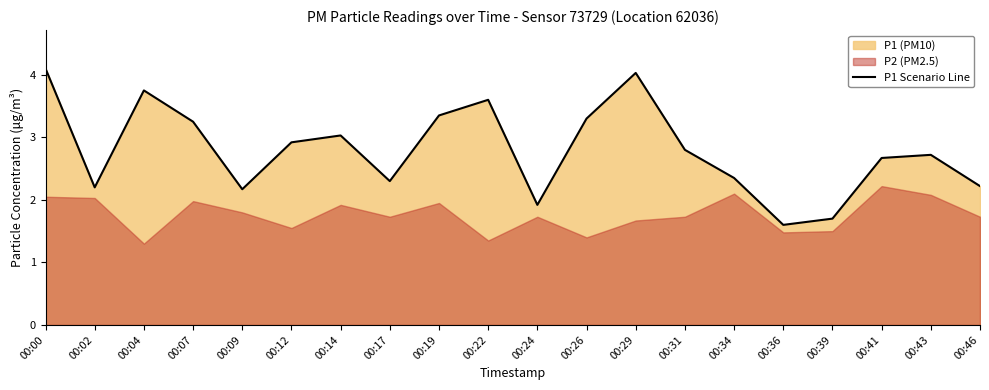

At which category does the chart reach its minimum across all series?

00:36